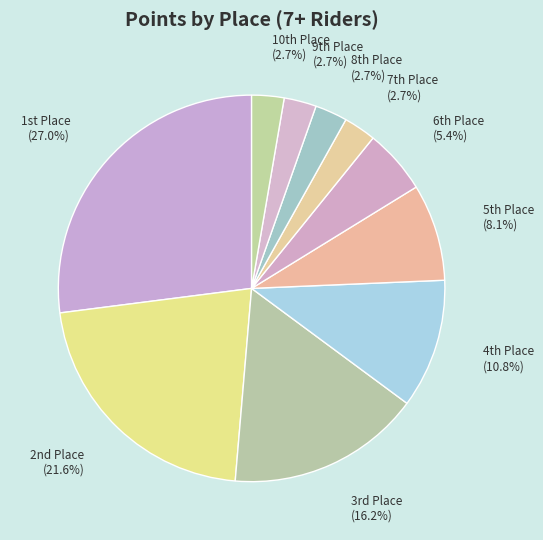

Is there any slice that represents more than half of the pie?

No